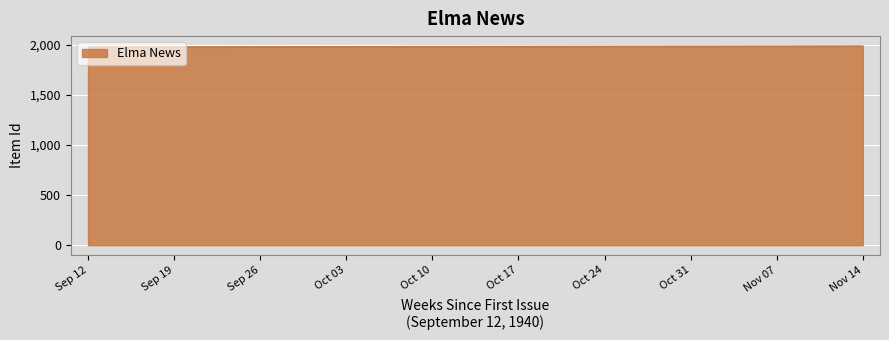

Is it true that the value at Oct 17 is 1983?

True